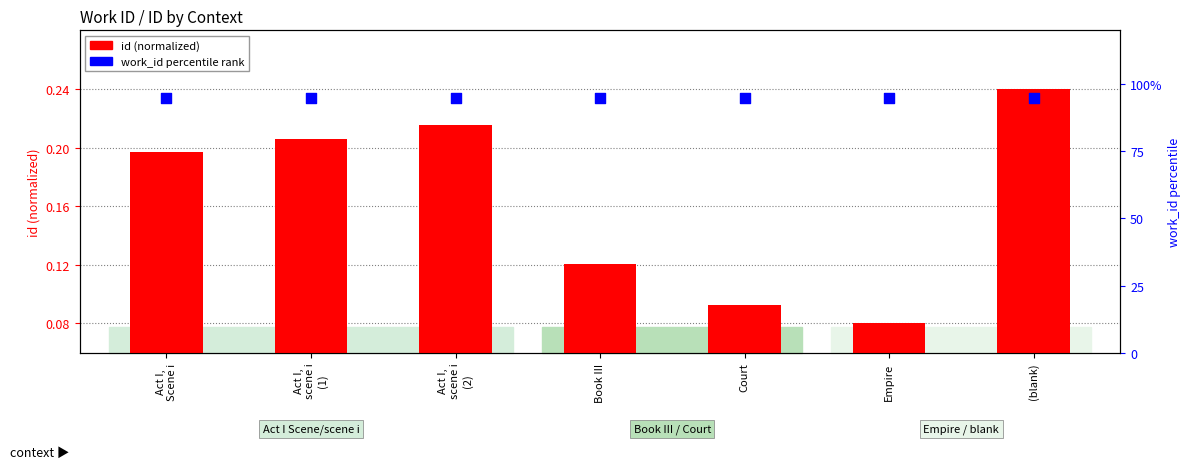

Which series has the largest total across all categories?

work_id (percentile)